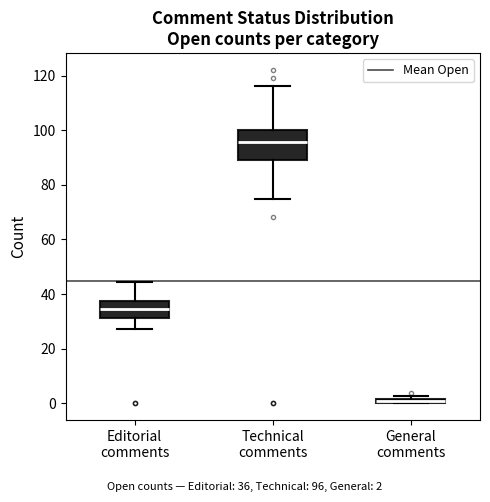

Where is the upper edge of the box for General comments on the y-axis? The values are not printed on the chart, so give them approximately, as read against the axis.

2